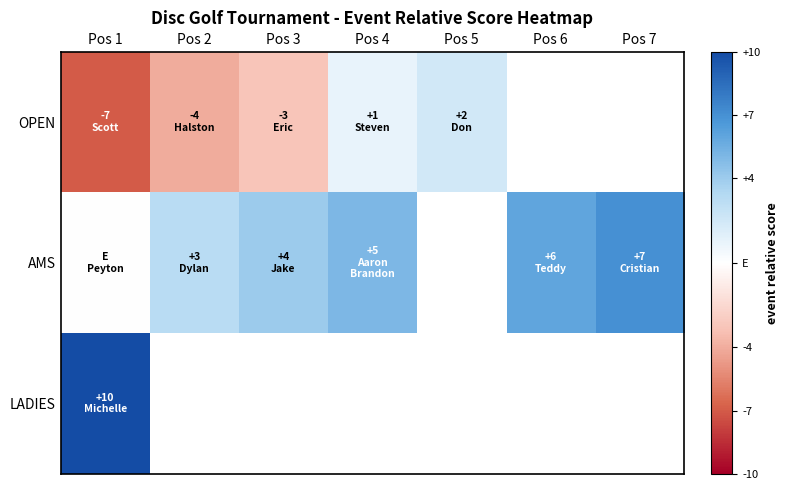

Which series changed the most between Pos 1 and Pos 6?

AMS